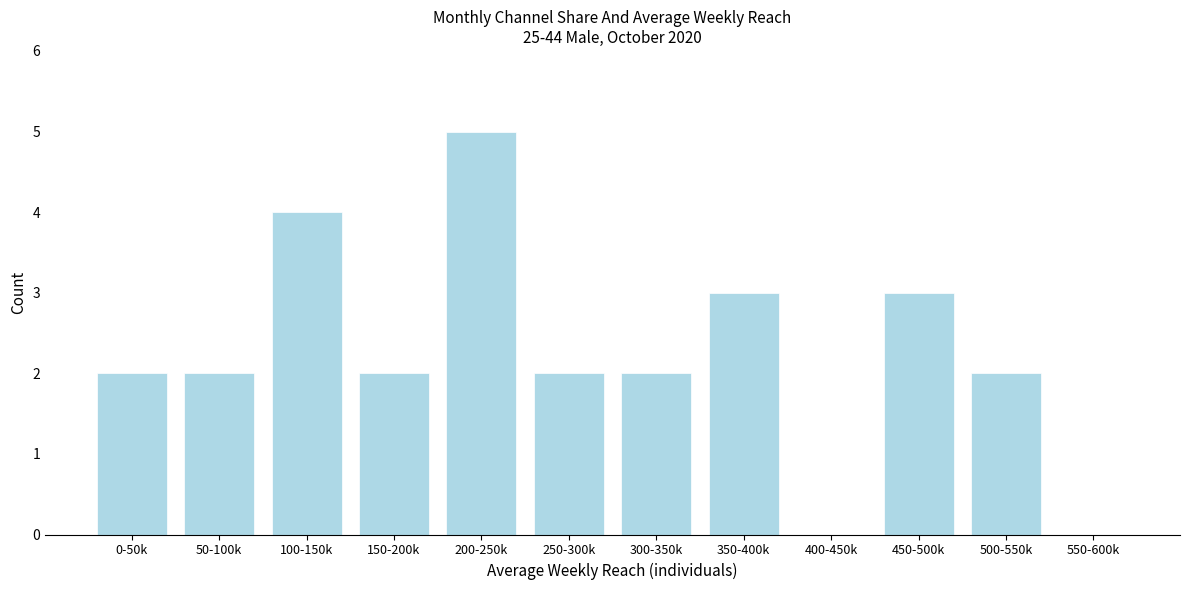

Reading left to right, list all the values displayed in this chart.

0-50k=2	50-100k=2	100-150k=4	150-200k=2	200-250k=5	250-300k=2	300-350k=2	350-400k=3	400-450k=0	450-500k=3	500-550k=2	550-600k=0